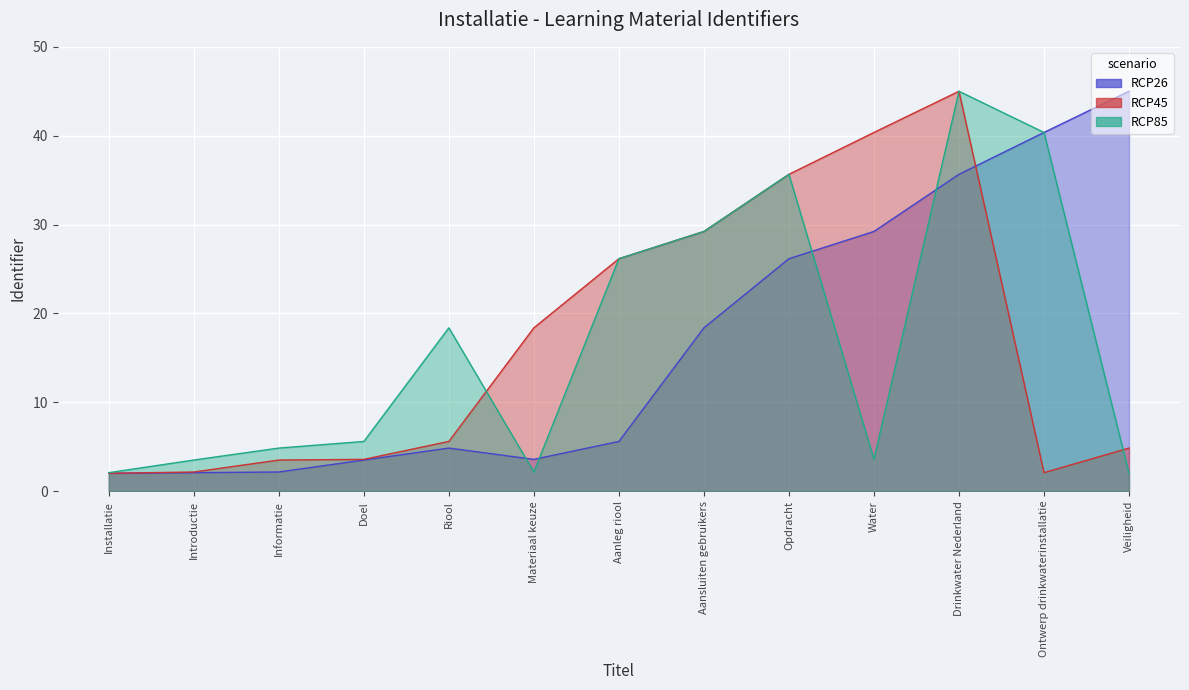

The RCP85 series shows 3.5 at Installatie. True or false?

False